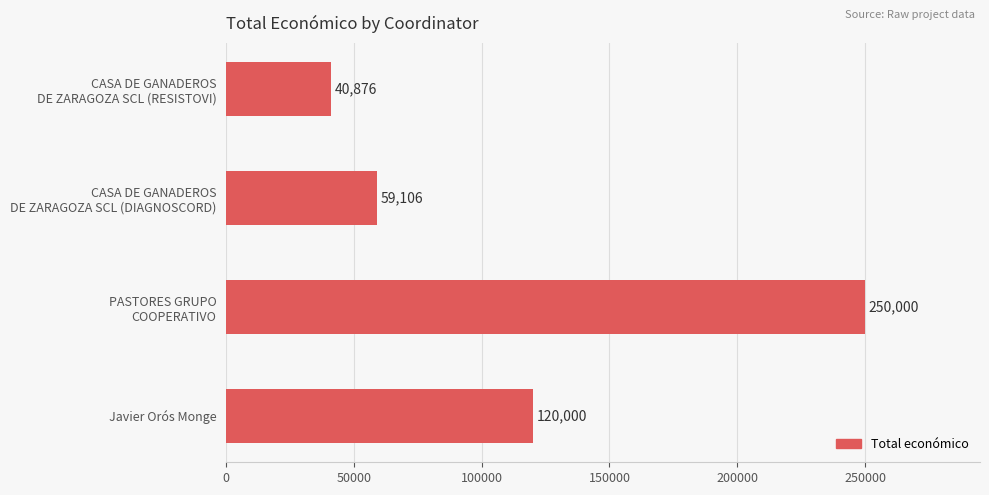

List the labels in order of value, largest first.

PASTORES GRUPO
COOPERATIVO, Javier Orós Monge, CASA DE GANADEROS
DE ZARAGOZA SCL (DIAGNOSCORD), CASA DE GANADEROS
DE ZARAGOZA SCL (RESISTOVI)